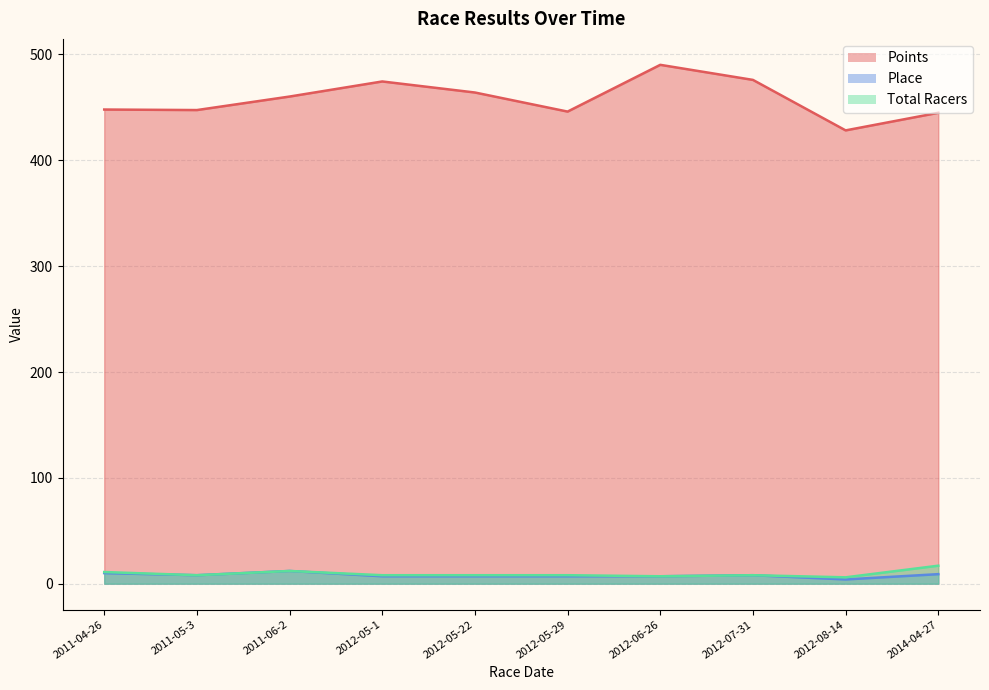

How many distinct data groups are displayed?

3